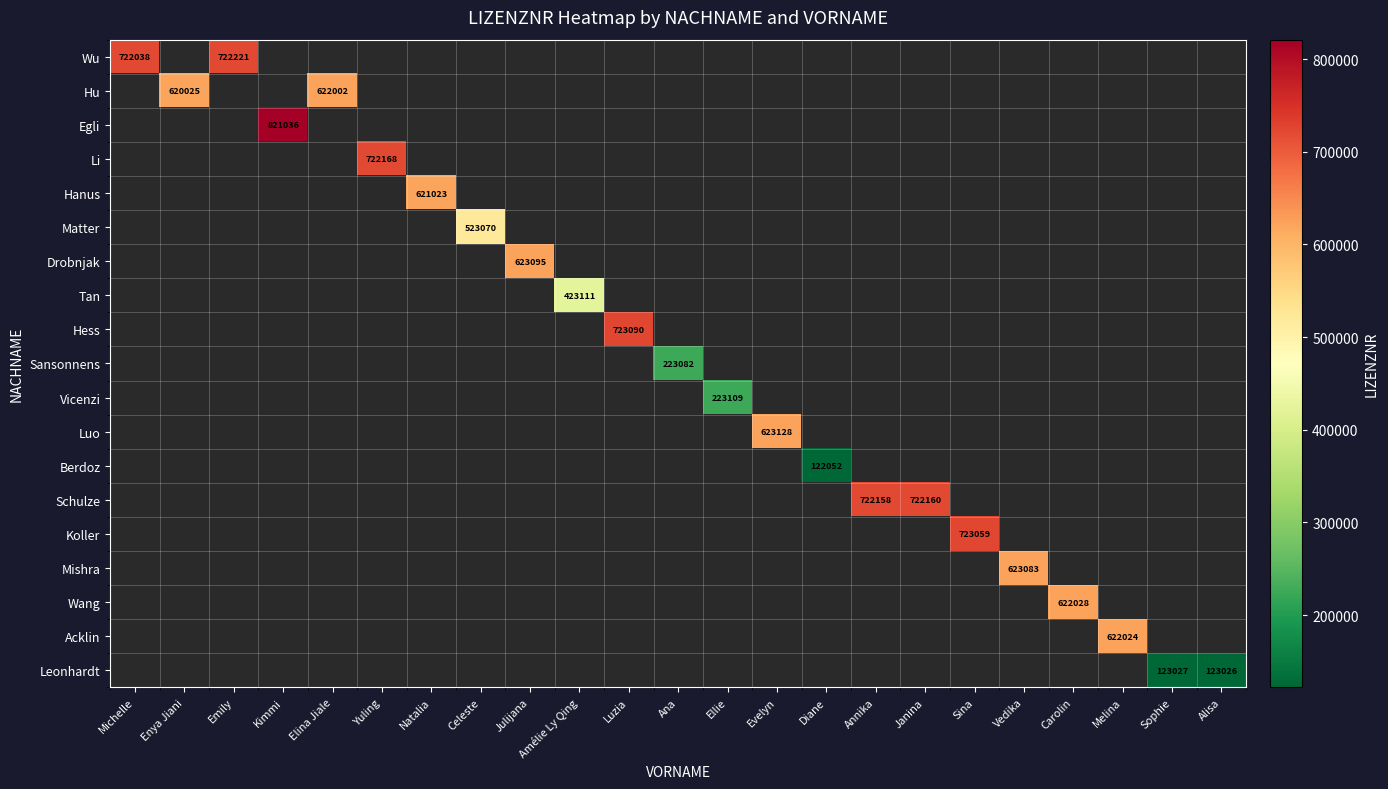

How many data points does each series have?

23